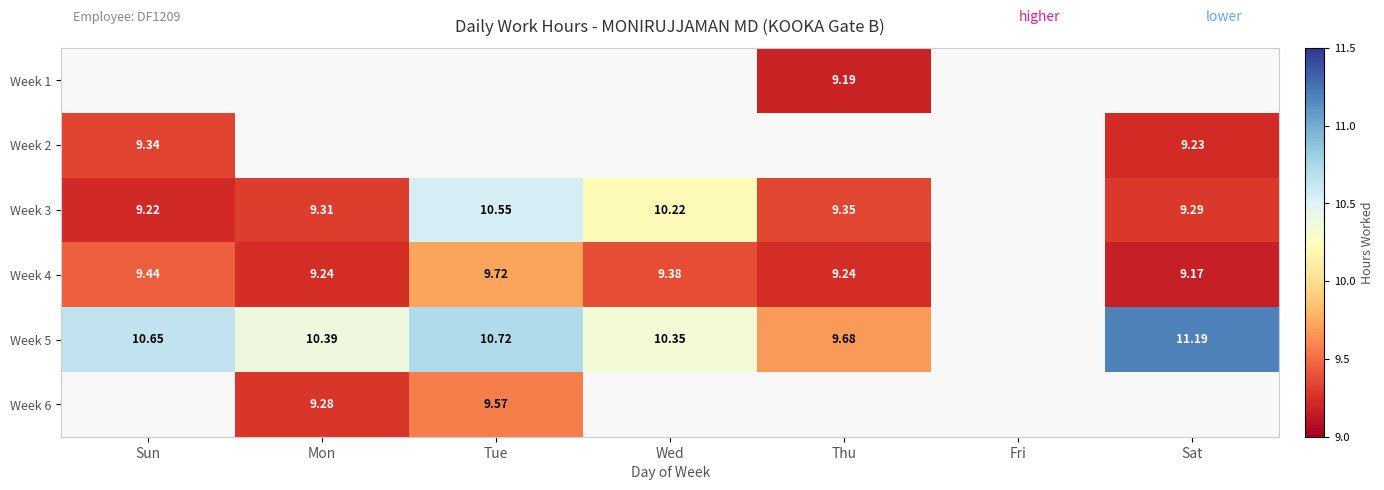

Is the value of Week 5 at Sat greater than the value of Week 2 at Sat?

Yes